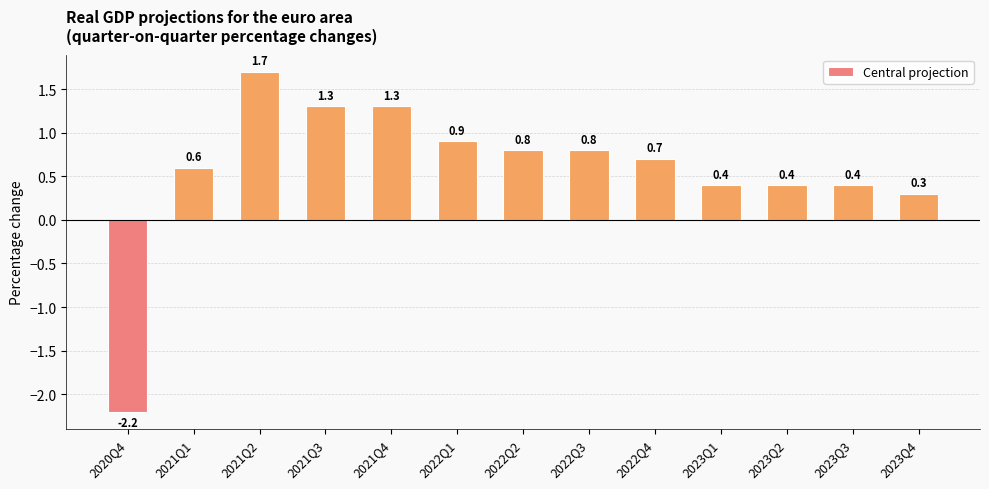

Are the bars grouped side by side (vs. stacked)?

No